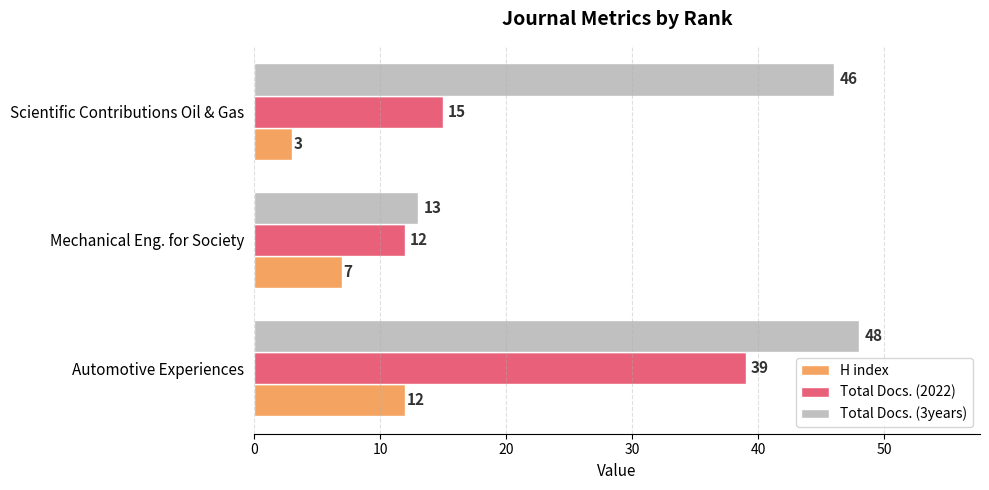

What is the minimum value shown in the chart?

3